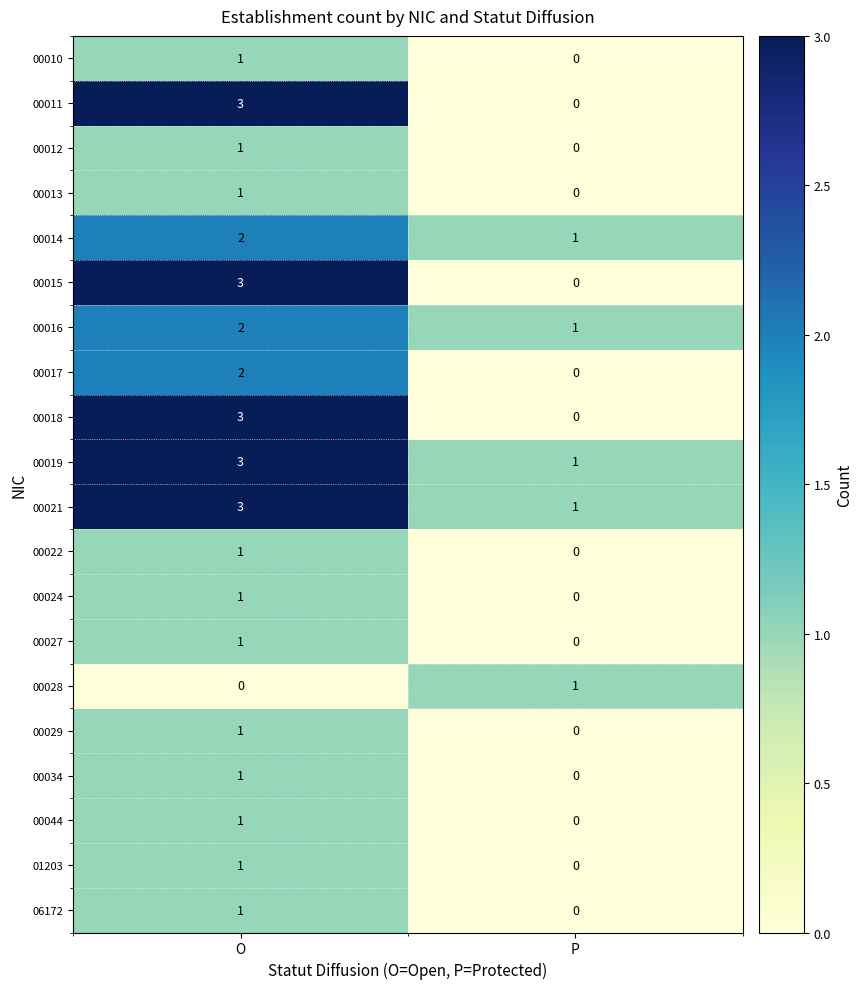

What is the spread (max minus min) of values at O?

3